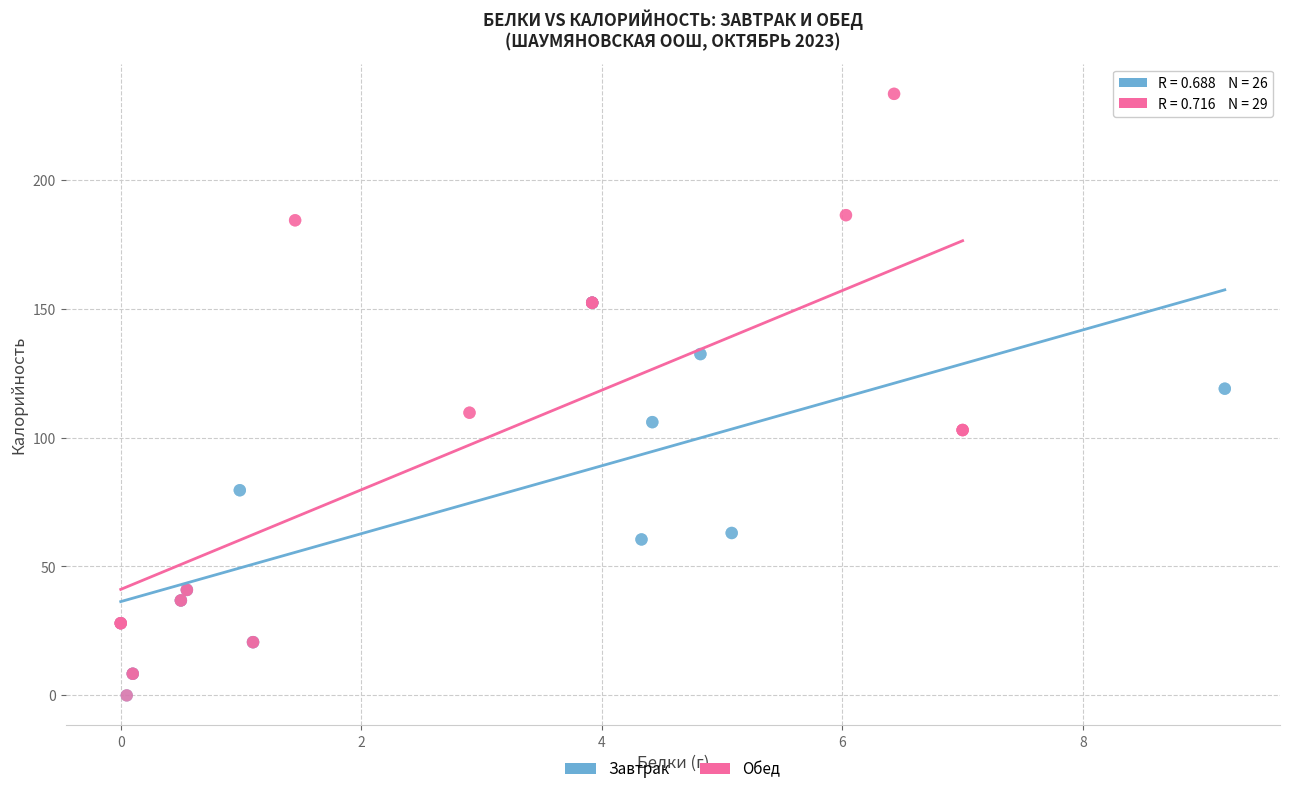

Which series has the widest spread of Y values?

Обед